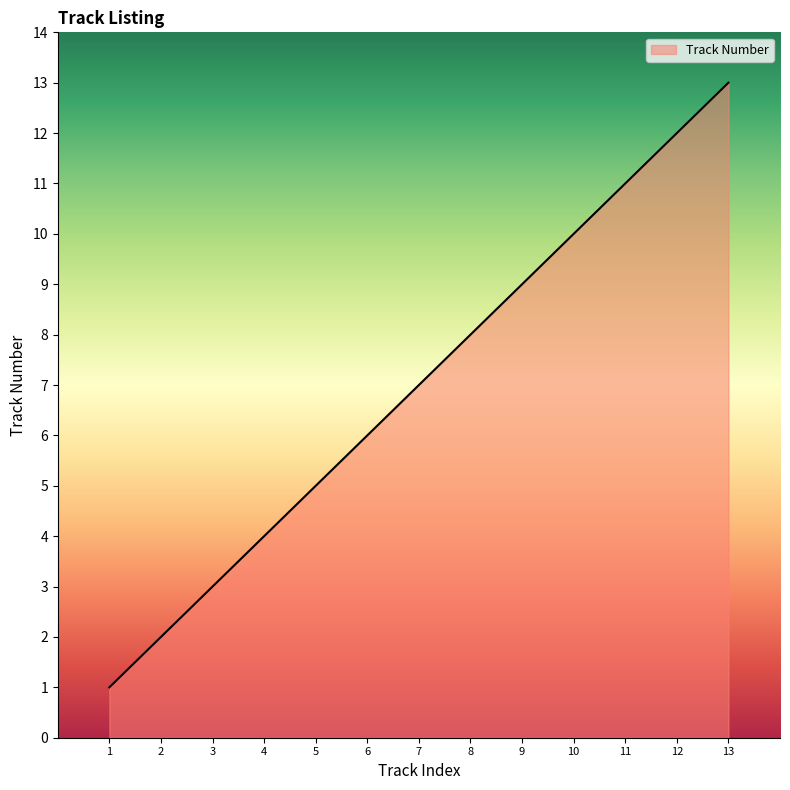

True or false: the data shows 2 at 2.

True